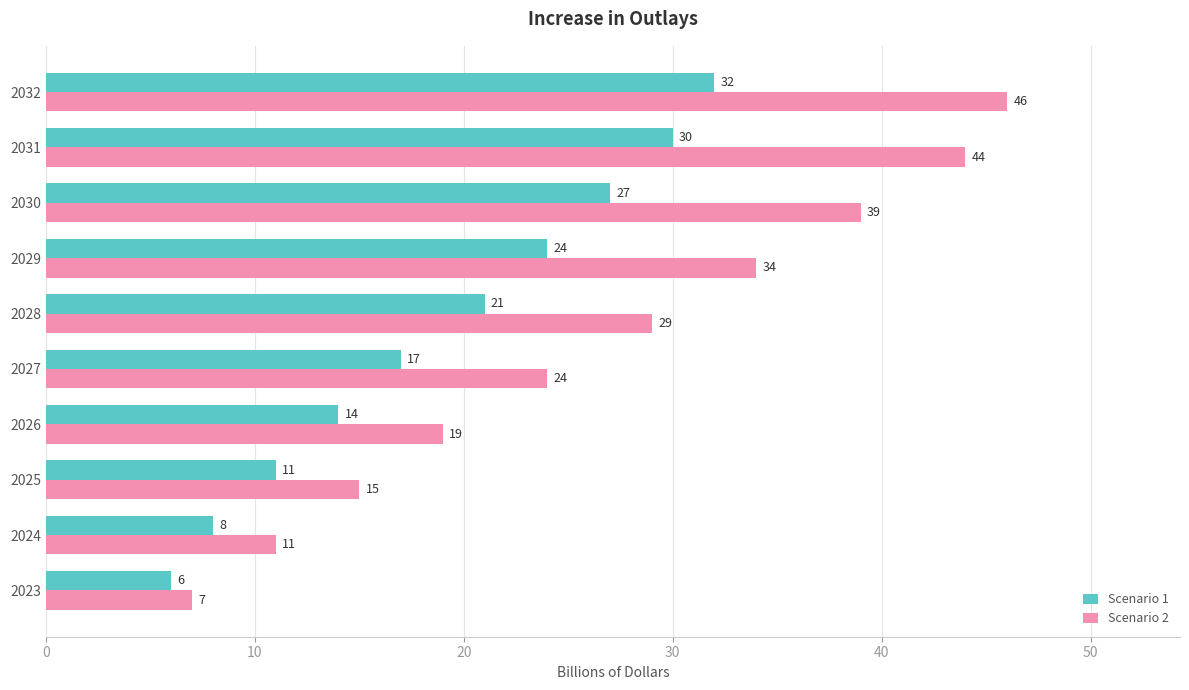

Which series has the widest spread of values?

Scenario 2